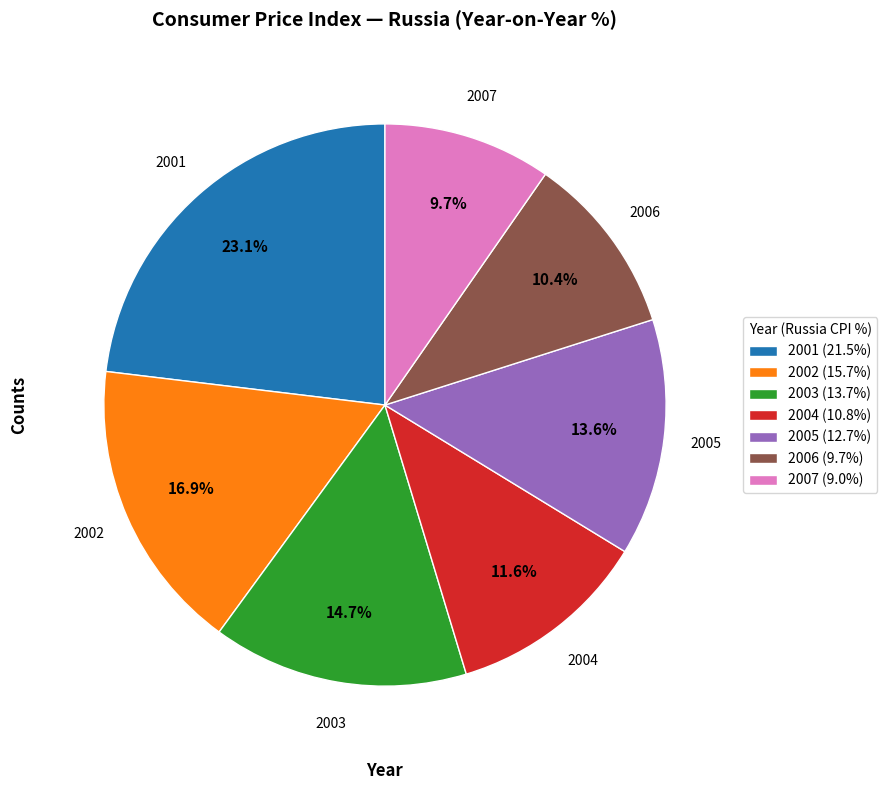

How many segments does this pie chart have?

7